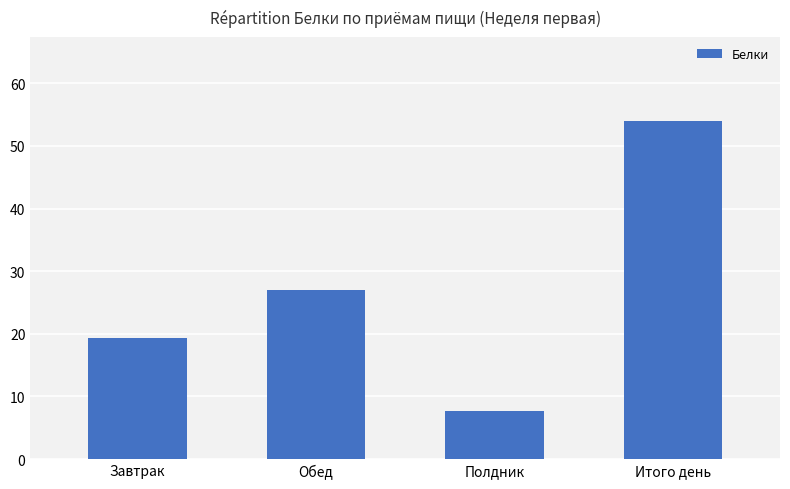

What is the value of the 1st bar from the left?

19.3